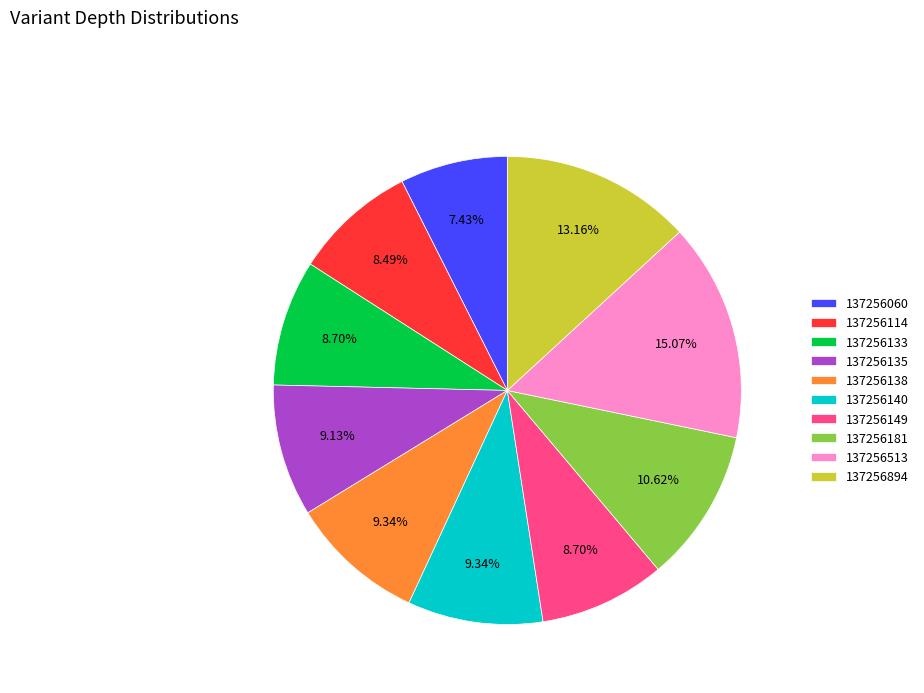

The 137256133 slice represents 14% of the pie. True or false?

False